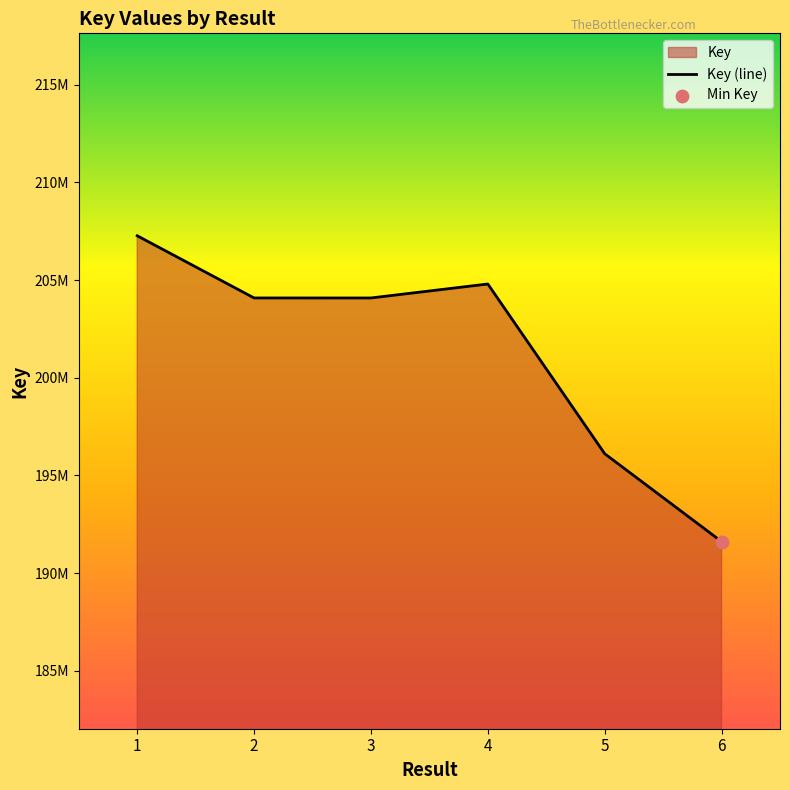

What is the ratio of the value at 6 to the value at 5?

1.0